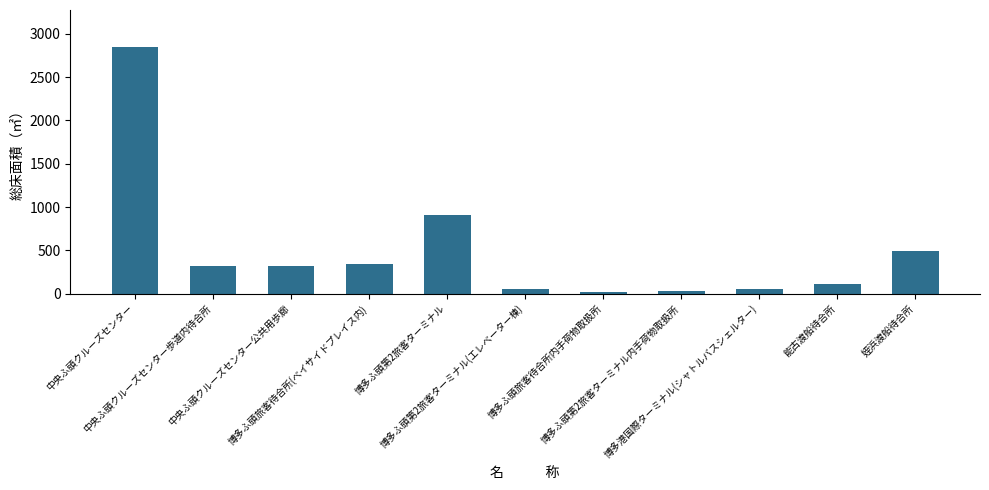

Does the chart contain stacked bars?

No